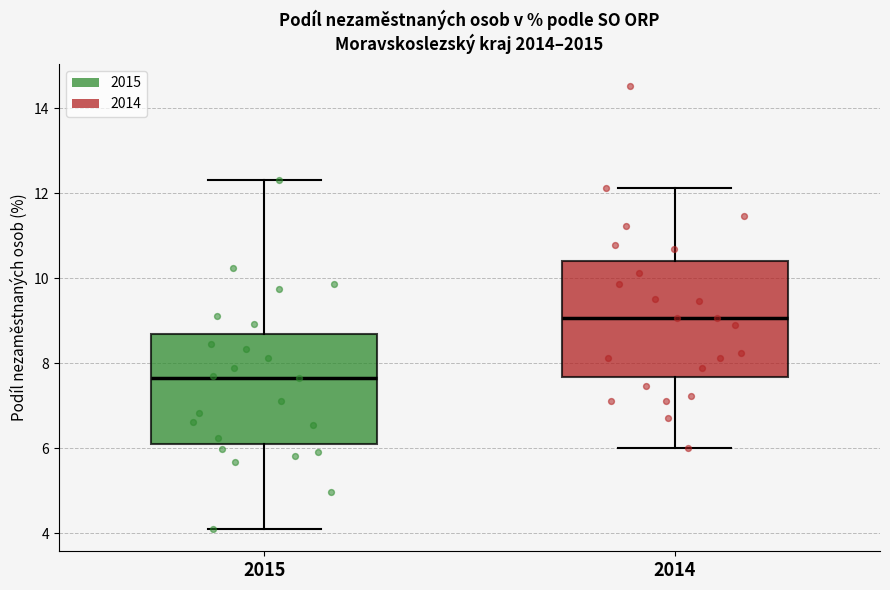

Reading left to right, read every box against the y-axis: the position of its median line, the range the box covers, and the ends of its whiskers. The values are not printed on the chart, so give them approximately, as read against the axis.

2015: median 7.6, box 6.2 to 8.6, whiskers 4.0 to 12.4
2014: median 9.0, box 7.6 to 10.4, whiskers 6.0 to 12.2